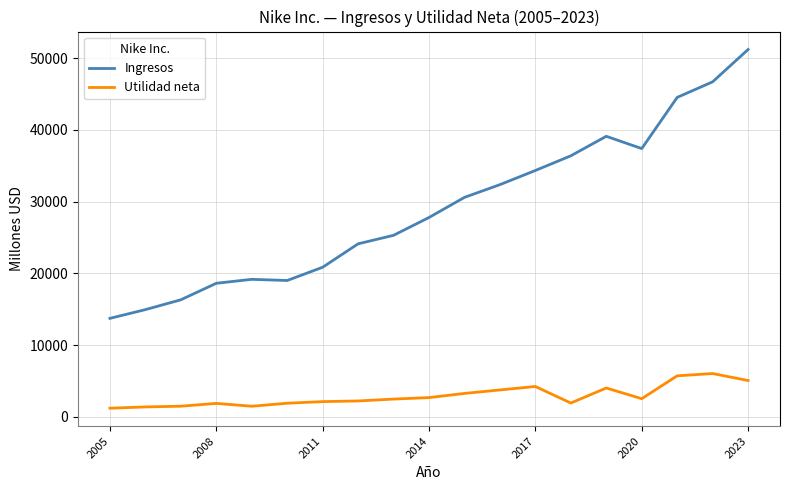

Which series has the largest range (max minus min)?

Ingresos